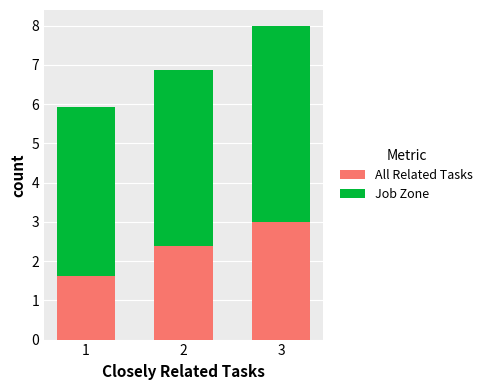

How many values in the All Related Tasks series exceed 2?

2